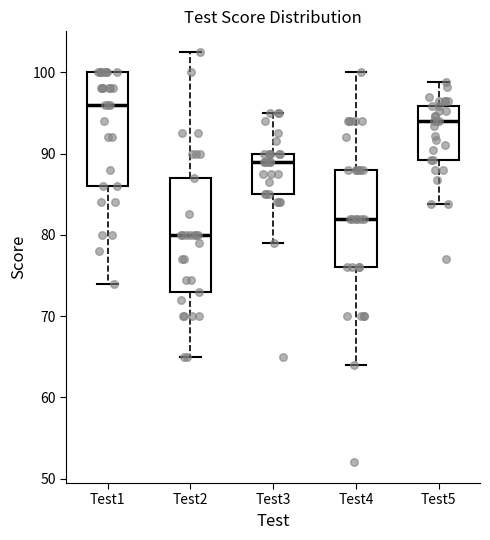

Which box's median line is the lowest?

Test2